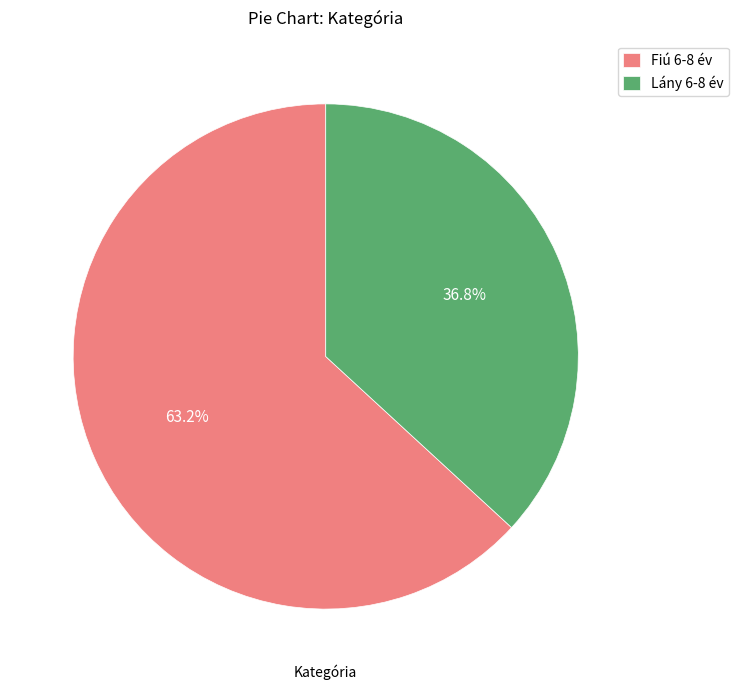

What is the smallest slice in the pie chart?

Lány 6-8 év